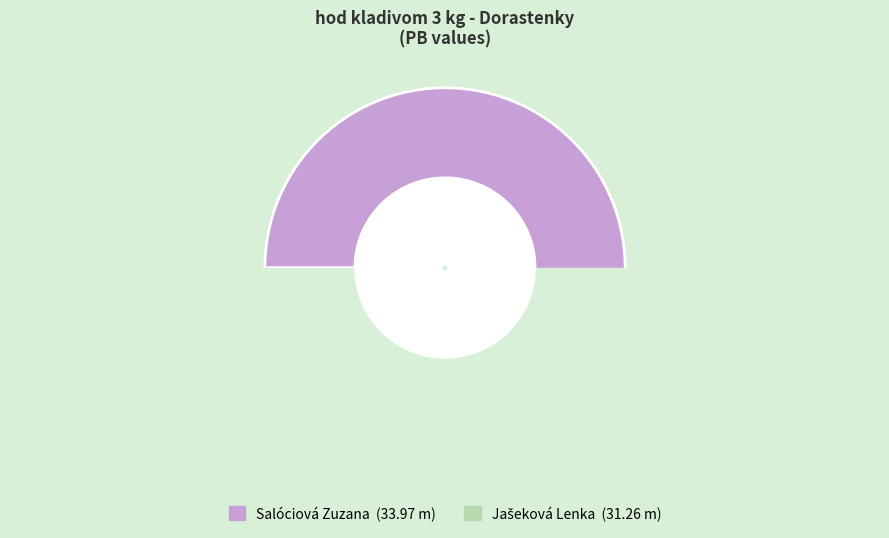

What is the ratio of the value at Salóciová Zuzana to the value at Jašeková Lenka?

1.1